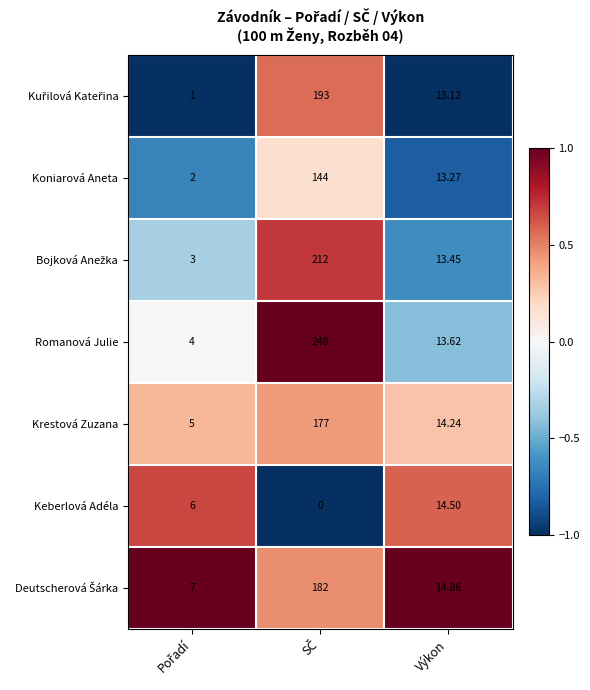

Which series has the widest spread of values?

Romanová Julie